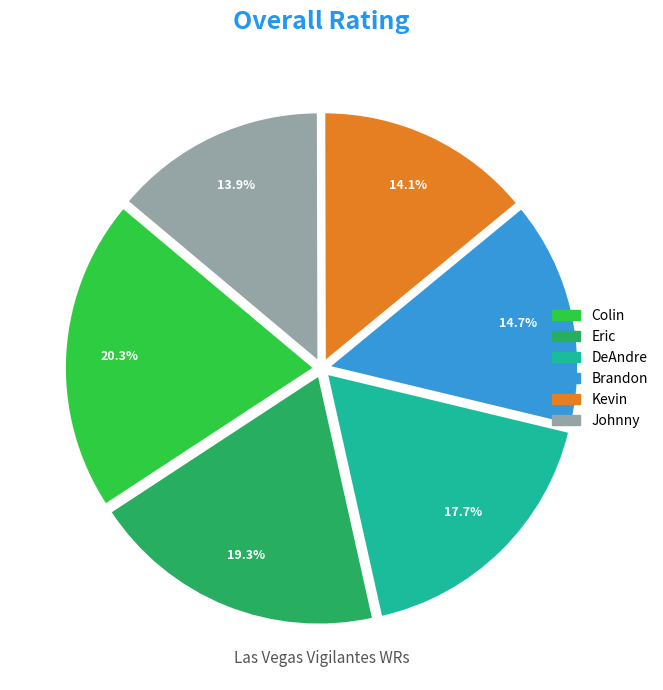

Which category has the biggest portion of the pie?

Colin